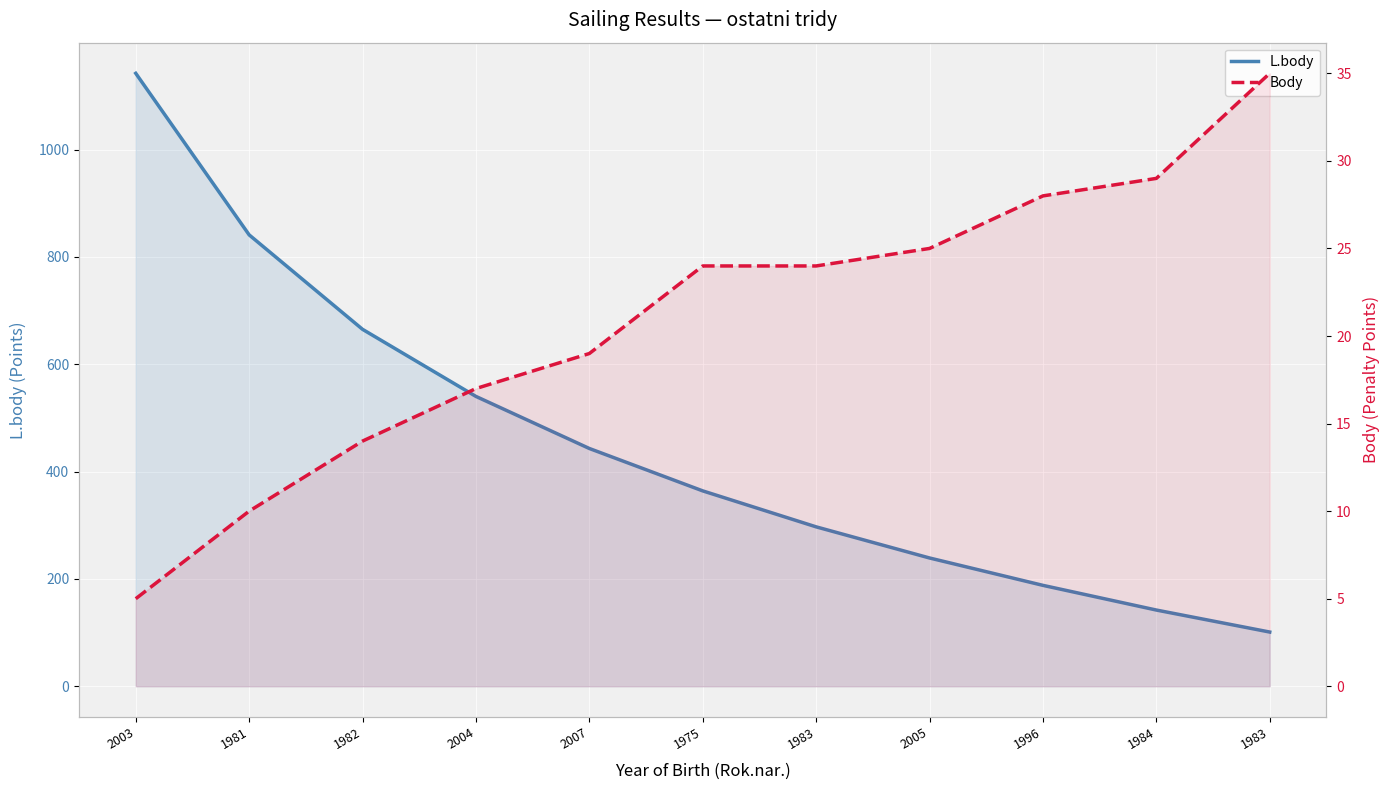

Which category has the highest value across all series?

2003